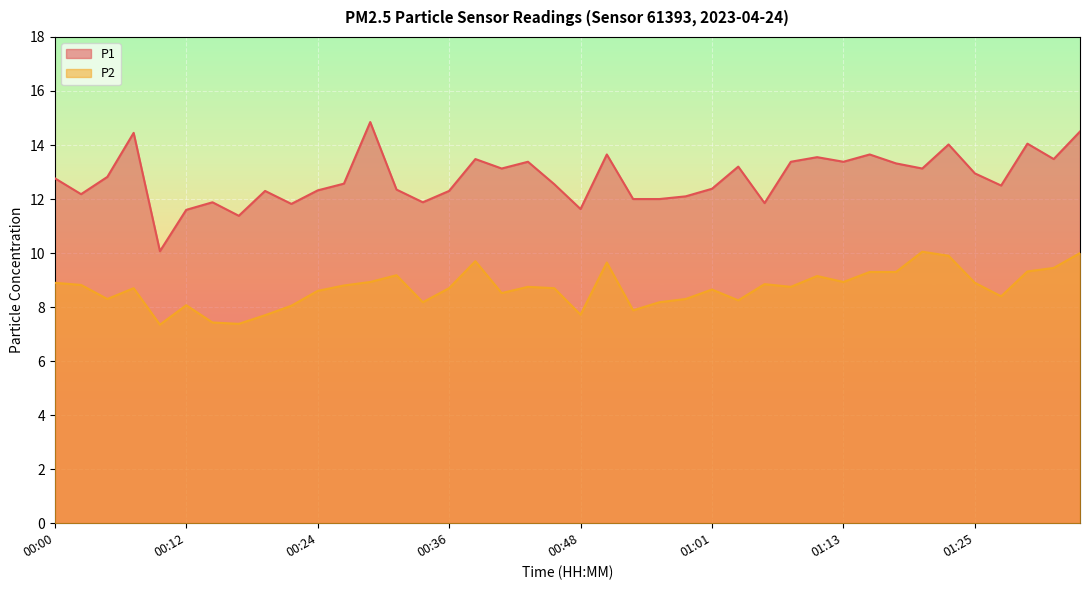

Where does the P2 series first go above 8?

00:00